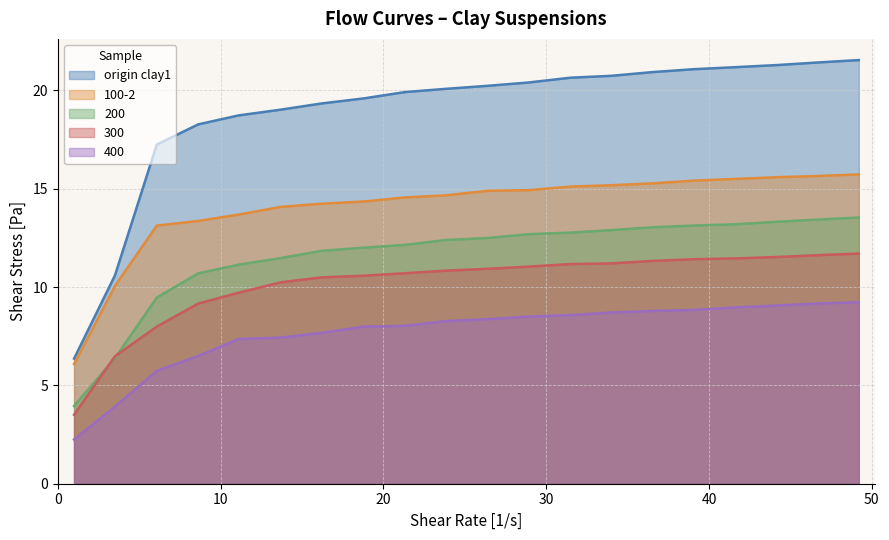

List the series in order of their peak value, lowest first.

400, 300, 200, 100-2, origin clay1